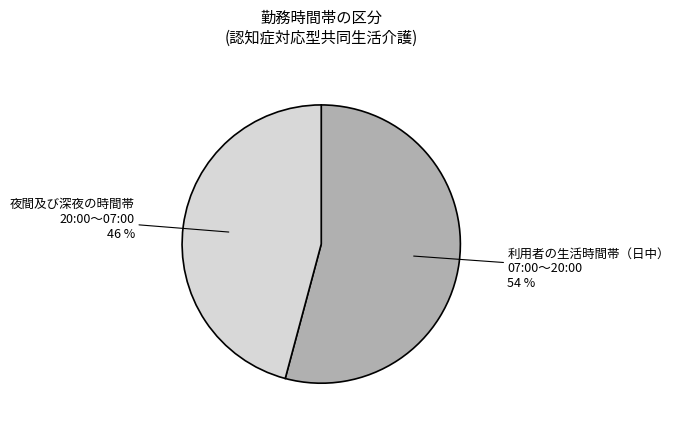

Between 夜間及び深夜の時間帯 20:00〜07:00 and 利用者の生活時間帯（日中） 07:00〜20:00, which is larger?

利用者の生活時間帯（日中） 07:00〜20:00